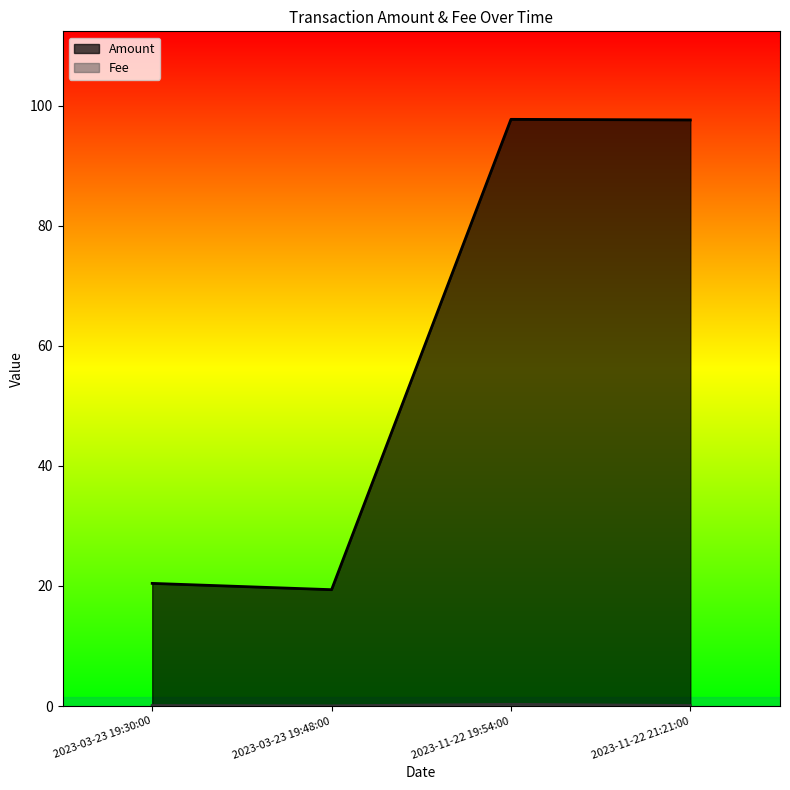

Which series has the widest spread of values?

Amount